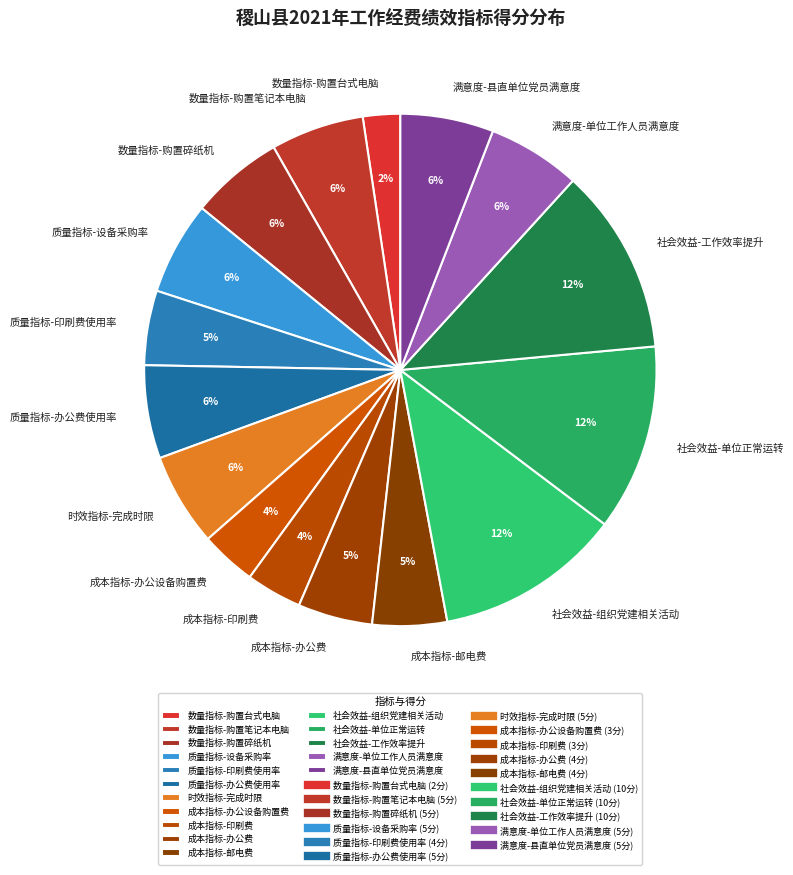

What is the smallest slice in the pie chart?

数量指标-购置台式电脑